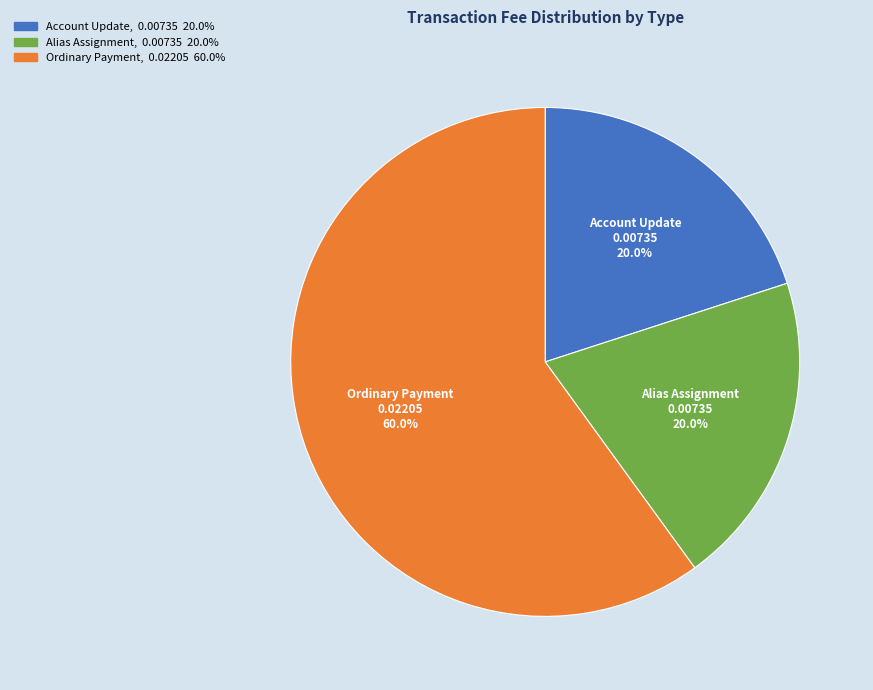

Which slice is the largest?

Ordinary Payment